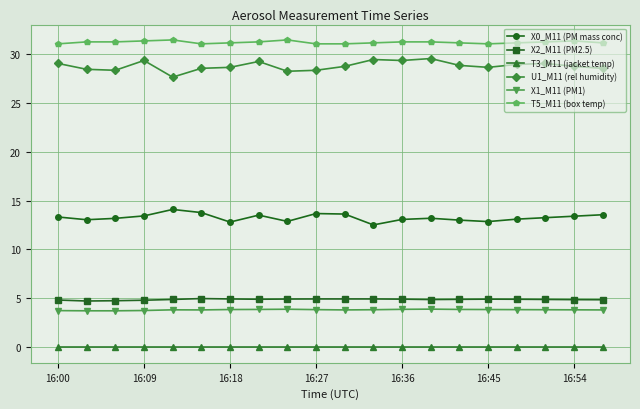

What is the value of the X1_M11 (PM1) point at the 20th from the left?

3.8